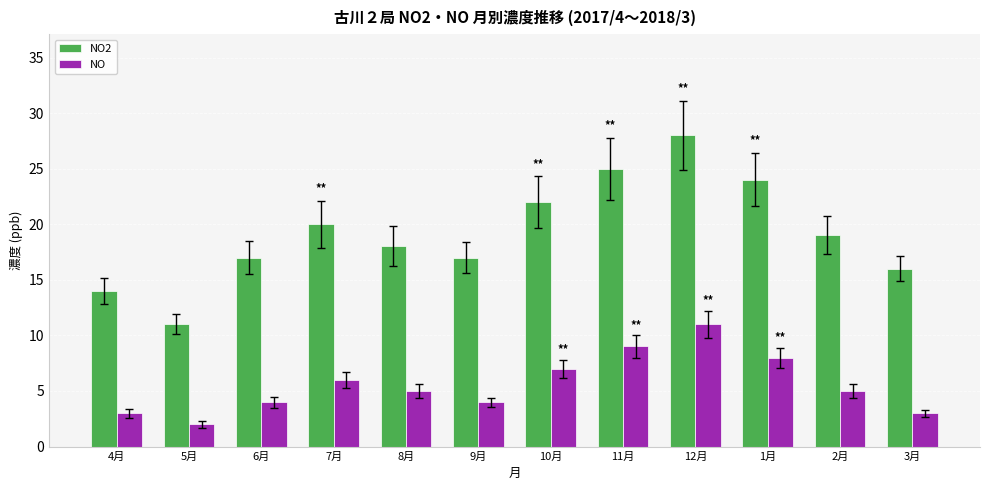

Reading left to right, what are all the values shown in this chart?

NO2: 4月=14	5月=11	6月=17	7月=20	8月=18	9月=17	10月=22	11月=25	12月=28	1月=24	2月=19	3月=16
NO: 4月=3	5月=2	6月=4	7月=6	8月=5	9月=4	10月=7	11月=9	12月=11	1月=8	2月=5	3月=3